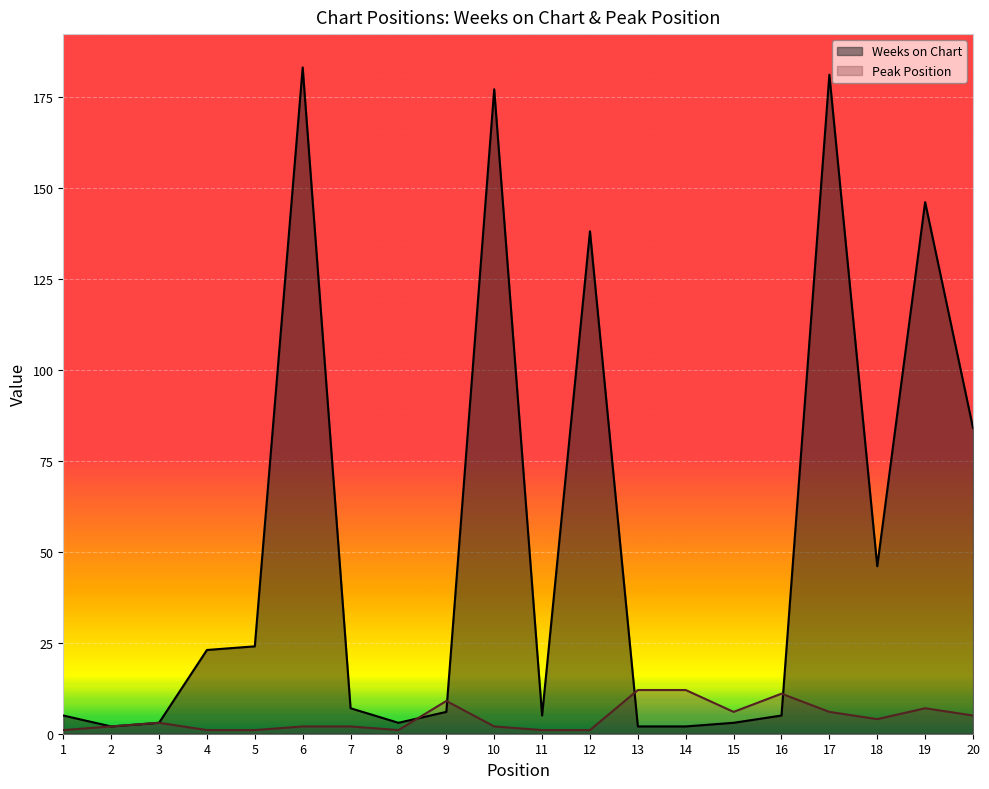

What is the difference between the highest and lowest values at 17?

175